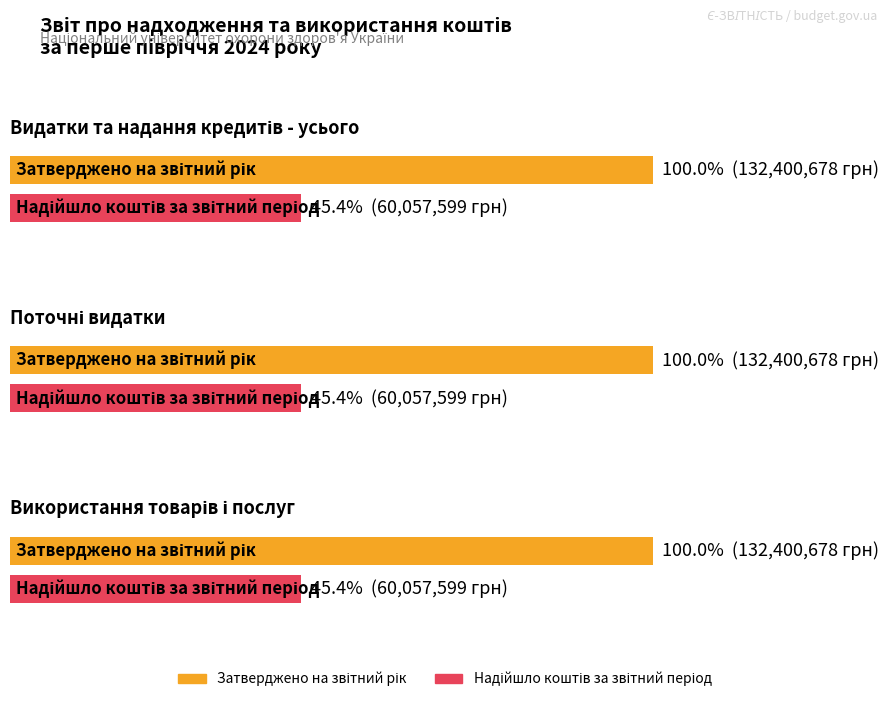

How many bars are there in total?

6